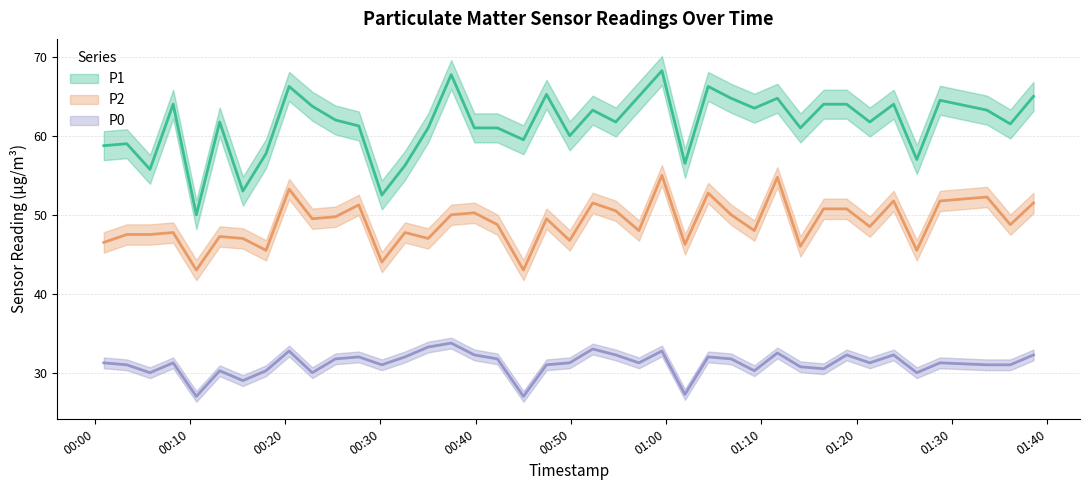

Is the value of P2 at 2022-12-18T01:23:52 greater than the value of P1 at 2022-12-18T01:04:24?

No